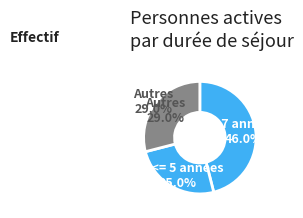

What is the largest slice in the pie chart?

> 7 années